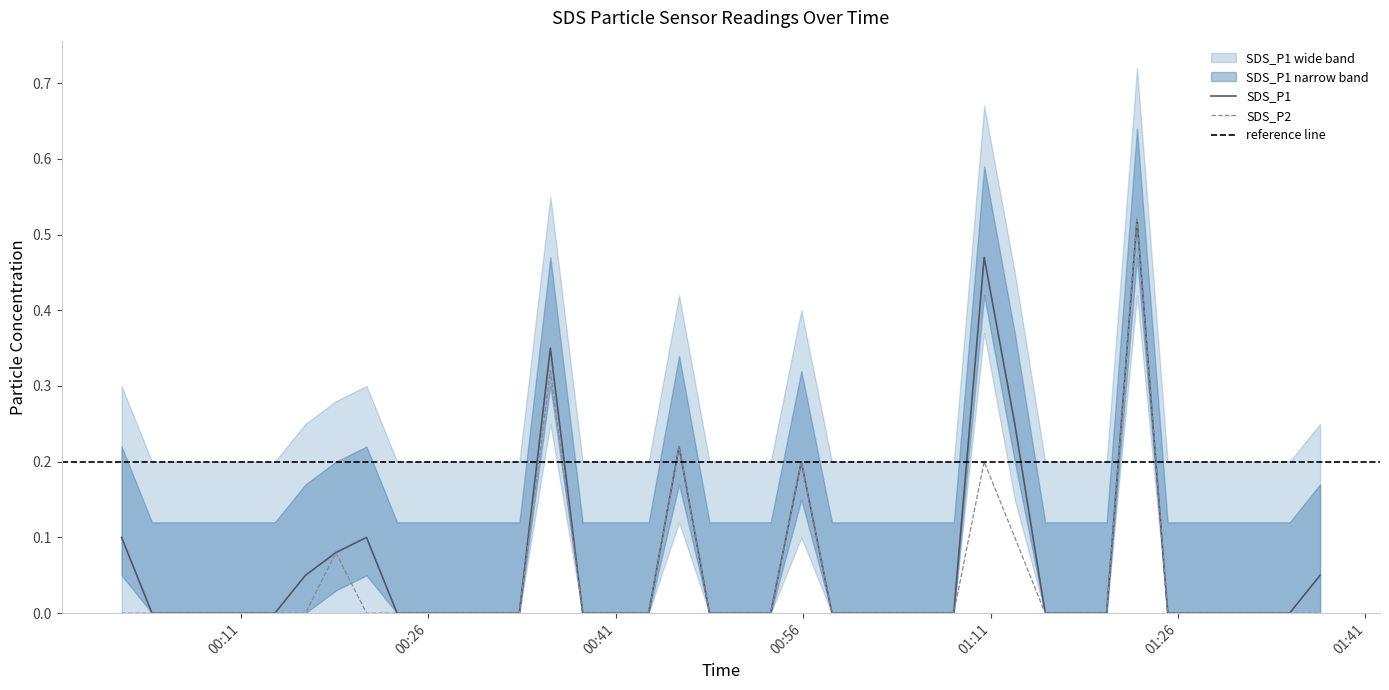

True or false: SDS_P1 and SDS_P2 cross at least once.

False